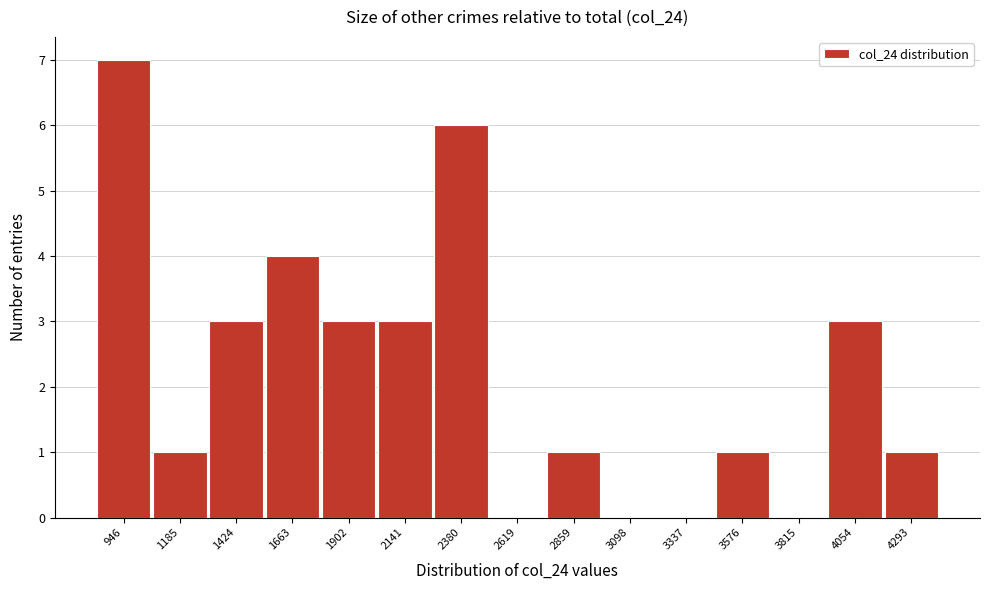

Reading right to left, extract all data points from this chart.

4293=1	4054=3	3815=0	3576=1	3337=0	3098=0	2859=1	2619=0	2380=6	2141=3	1902=3	1663=4	1424=3	1185=1	946=7